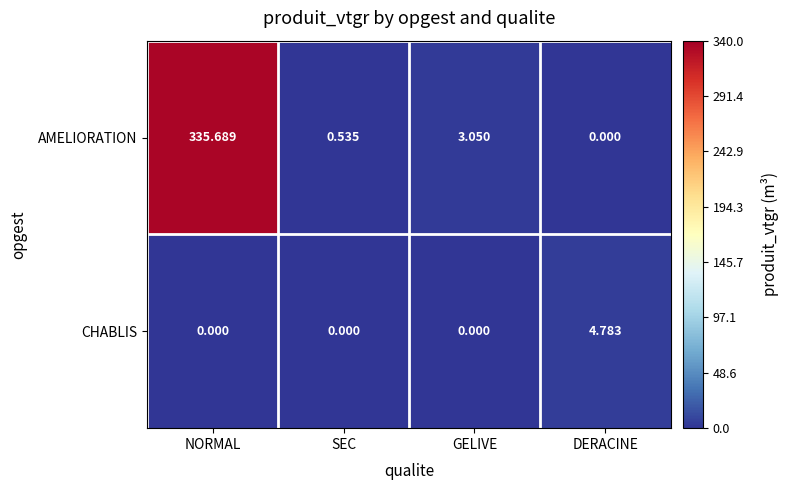

At which label does AMELIORATION first exceed 3?

NORMAL